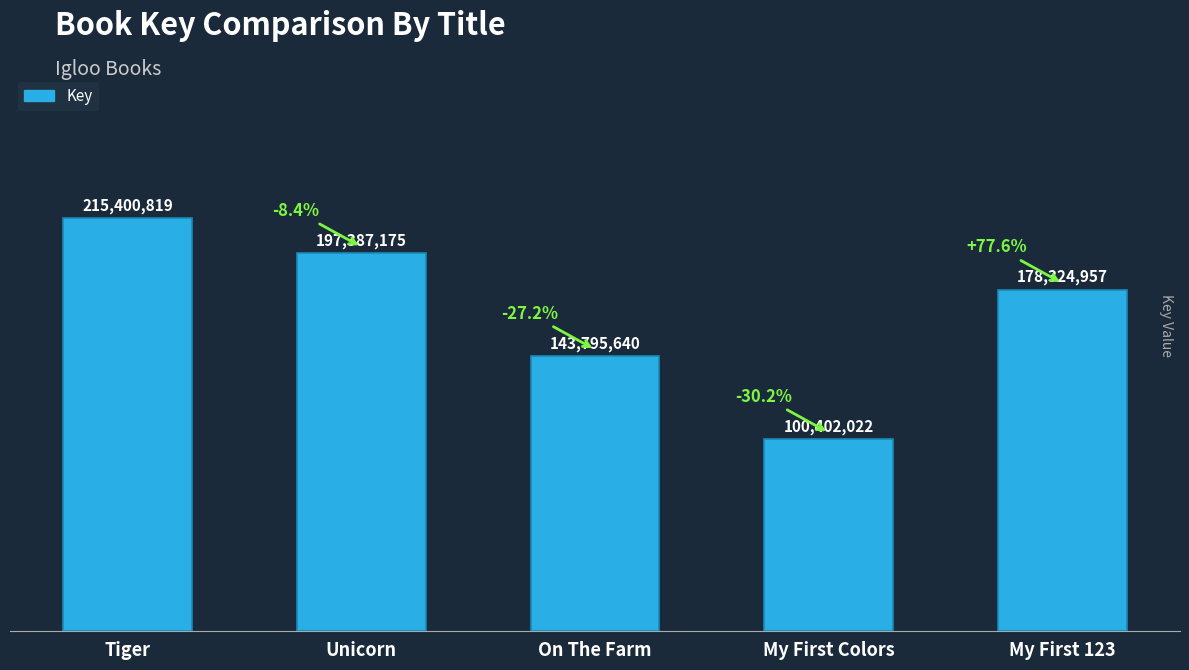

Count the values in the range 143795640 to 197387175.

3